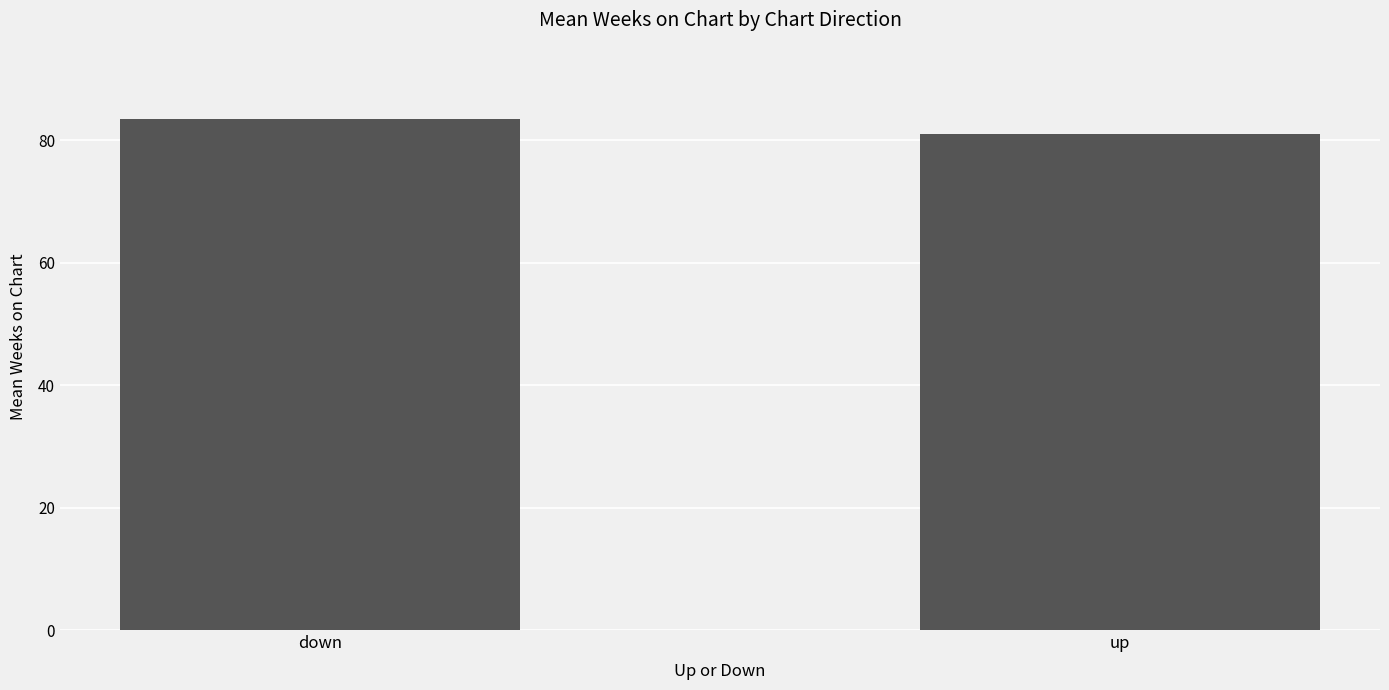

The chart shows a value of 52.0 at up. True or false?

False